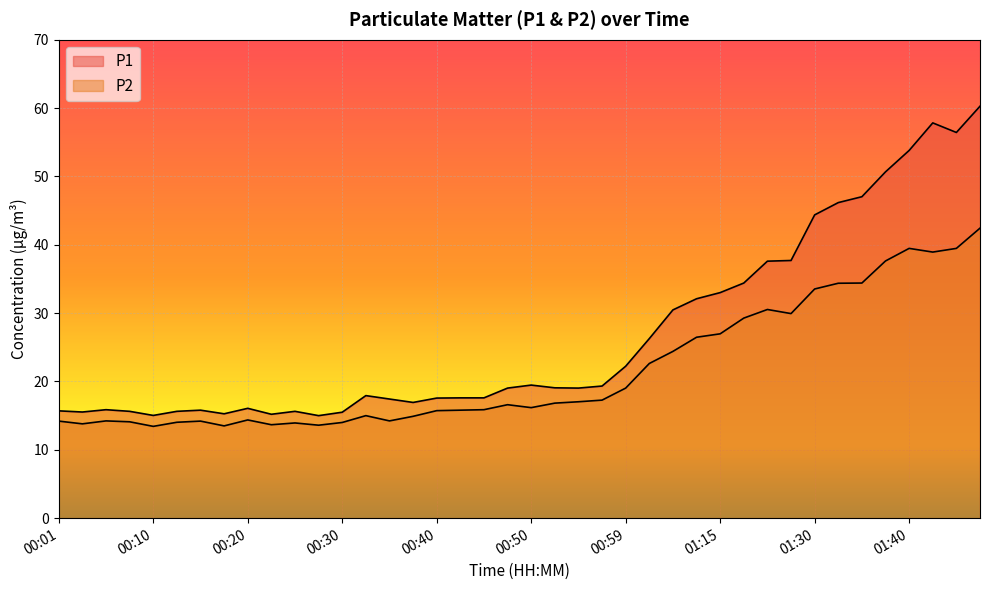

Rank the series by their average value, from lowest to highest.

P2, P1